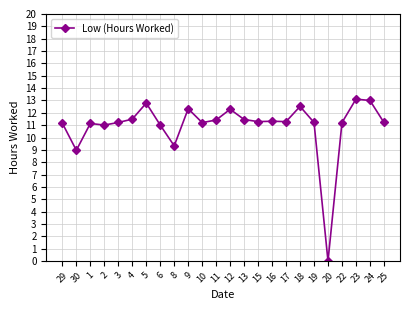

True or false: the data has more than 1 interior local peaks.

True